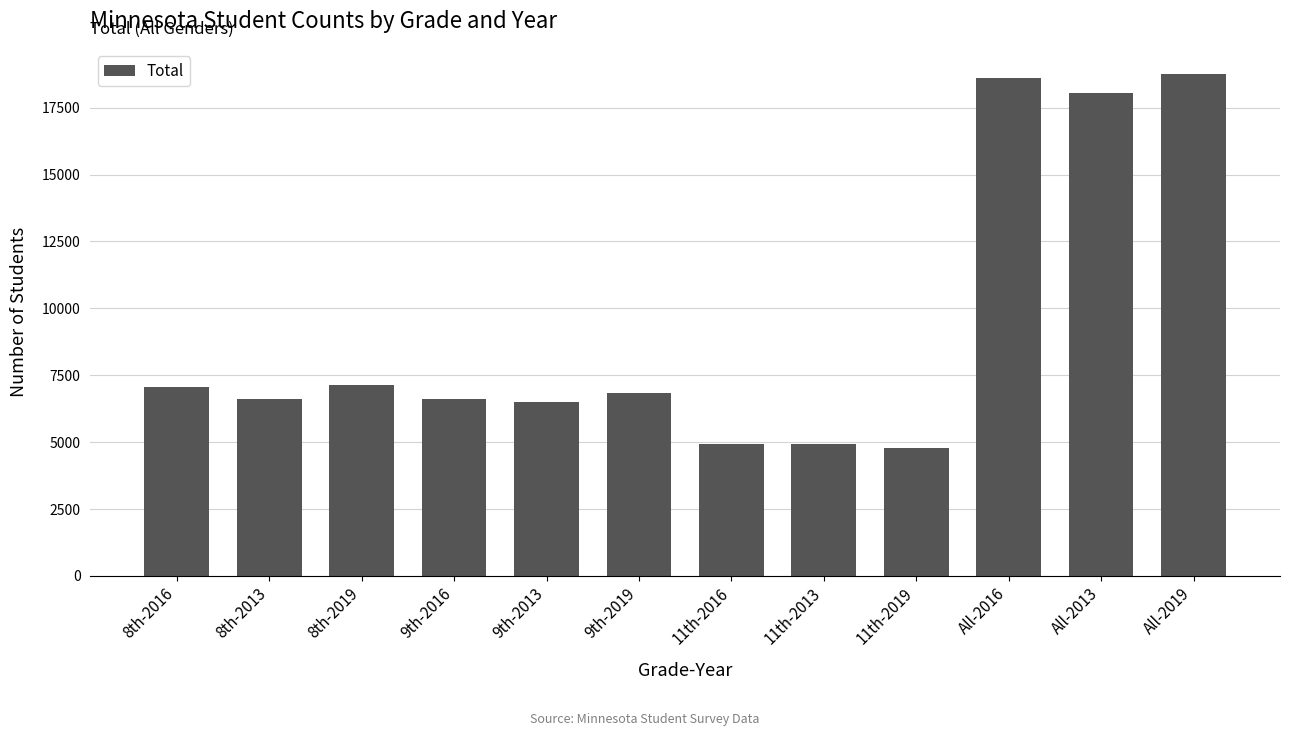

What is the smallest value displayed?

4780